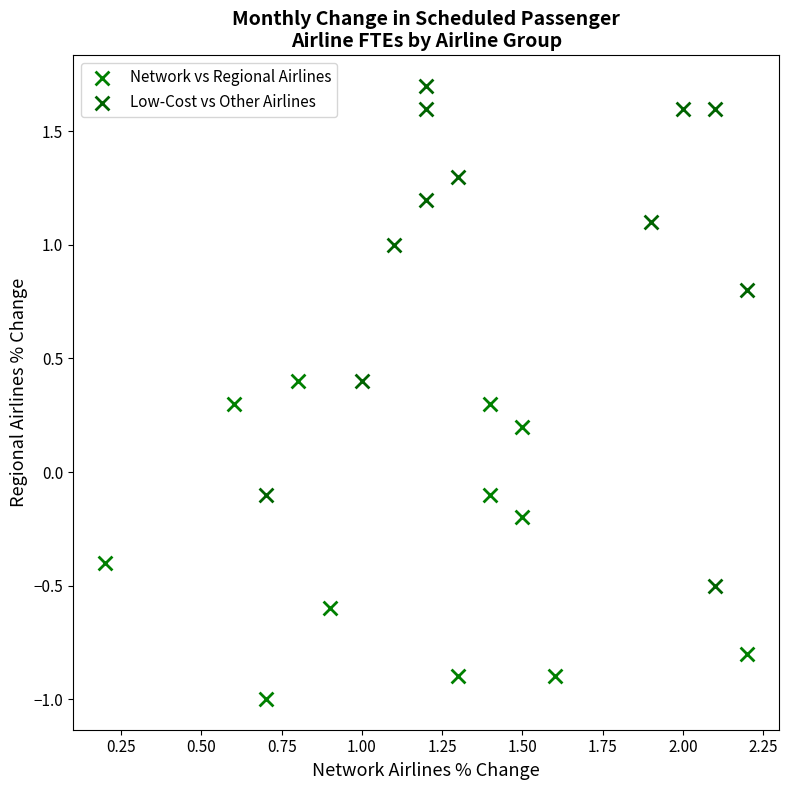

Which series contains the lowest Y value?

Network vs Regional Airlines